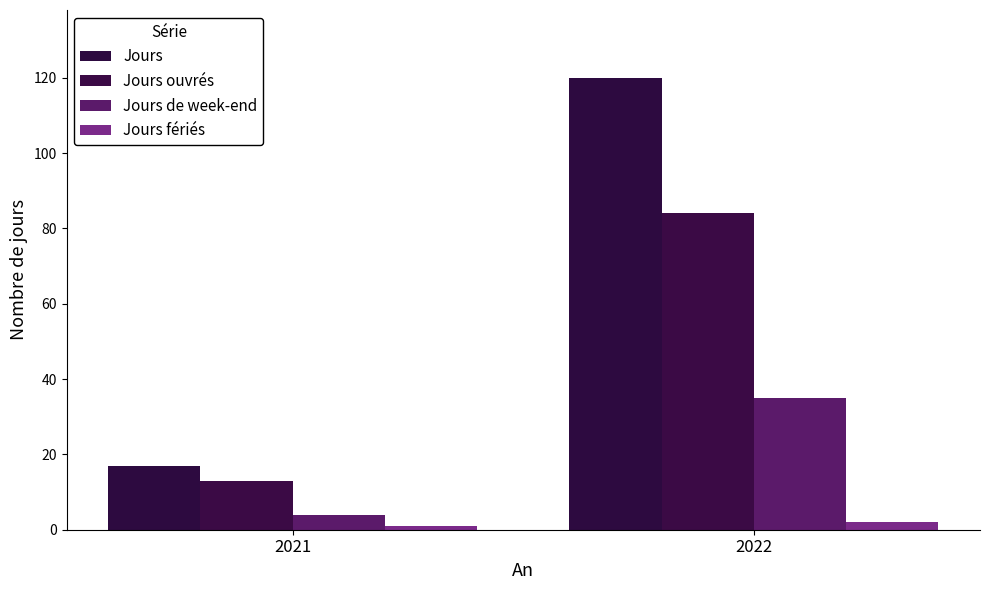

At how many categories does at least one series exceed 10?

2